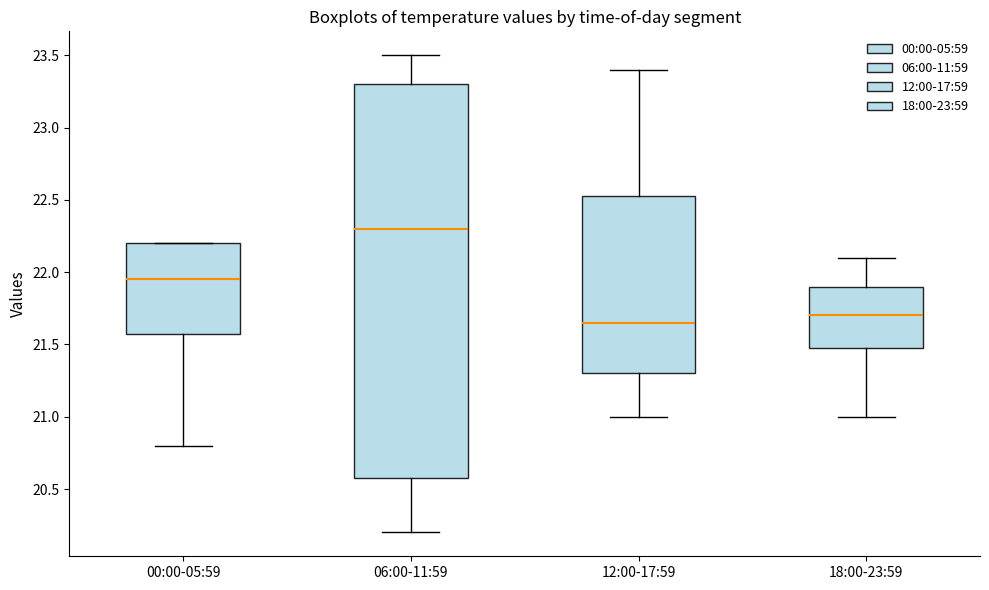

Reading left to right, read every box against the y-axis: the position of its median line, the range the box covers, and the ends of its whiskers. The values are not printed on the chart, so give them approximately, as read against the axis.

00:00-05:59: median 21.95, box 21.60 to 22.20, whiskers 20.80 to 22.20
06:00-11:59: median 22.30, box 20.60 to 23.30, whiskers 20.20 to 23.50
12:00-17:59: median 21.65, box 21.30 to 22.55, whiskers 21.00 to 23.40
18:00-23:59: median 21.70, box 21.50 to 21.90, whiskers 21.00 to 22.10